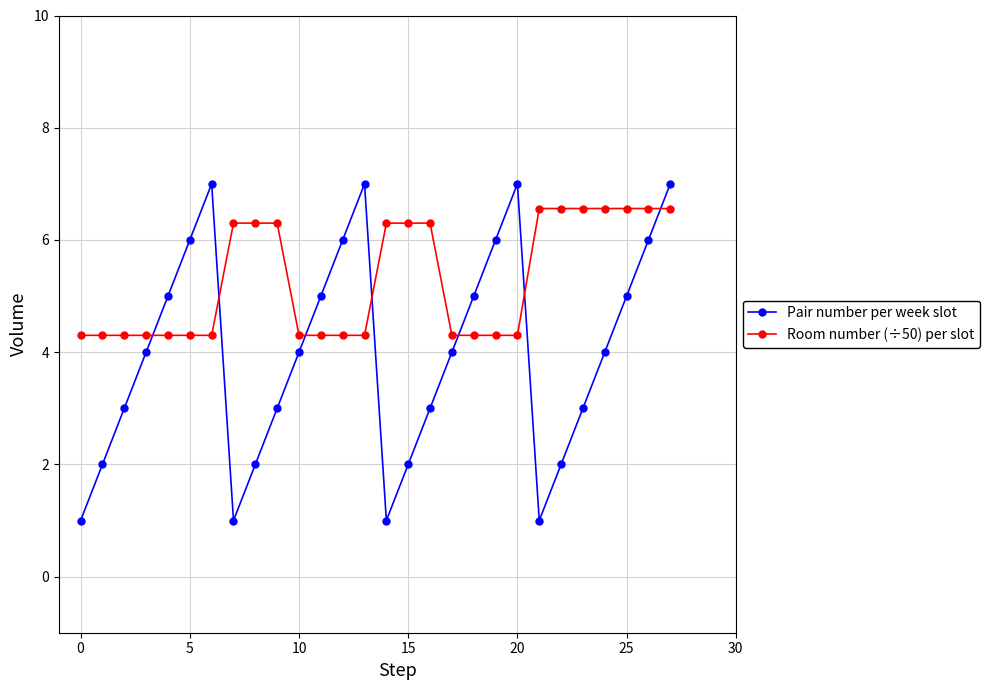

Rank the series by their maximum value, from lowest to highest.

Room number (÷50) per slot, Pair number per week slot